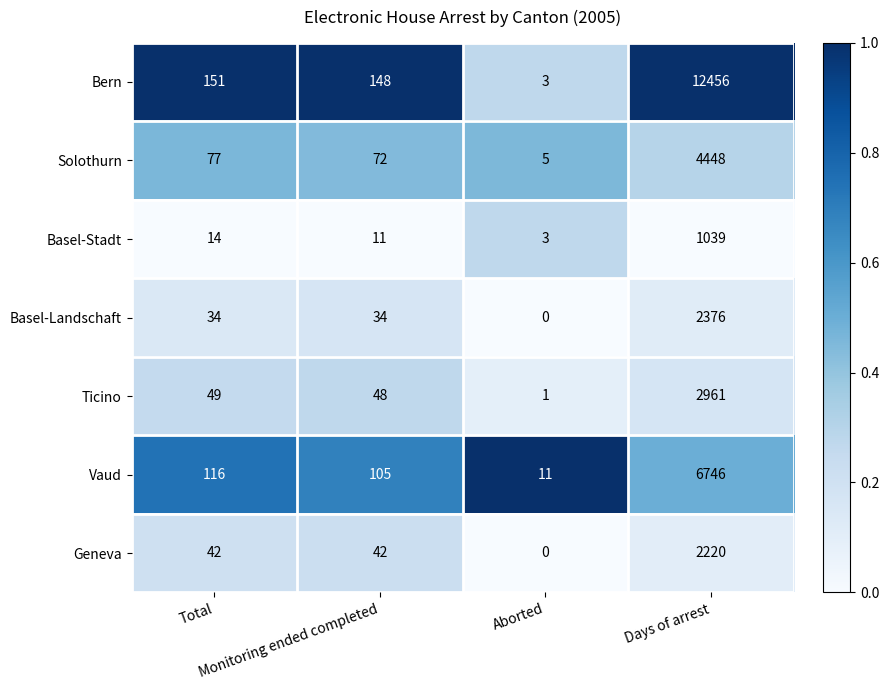

What is the lowest value of the Basel-Stadt series?

3